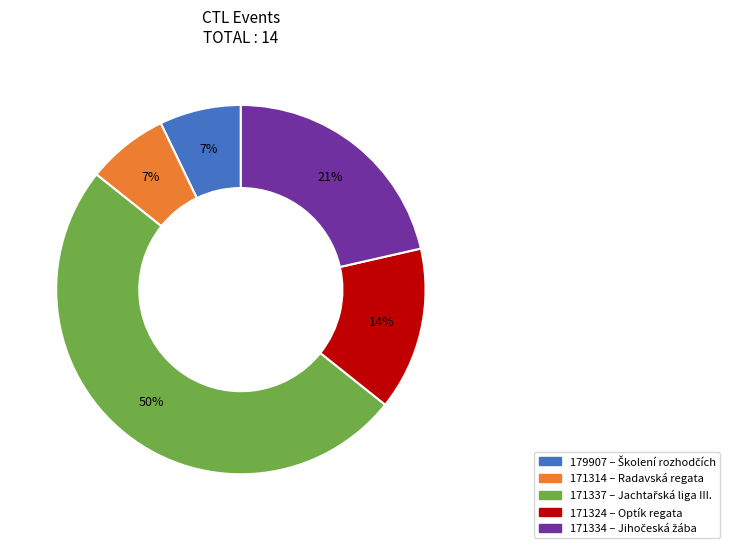

Count the number of slices in the pie.

5